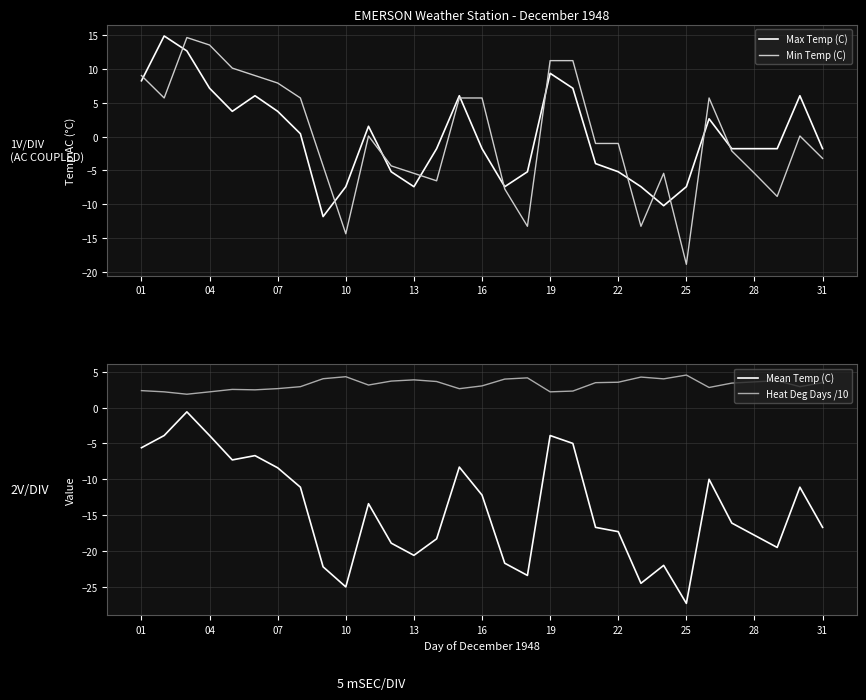

After their last crossing, which series has the higher values: Max Temp (C) or Min Temp (C)?

Max Temp (C)